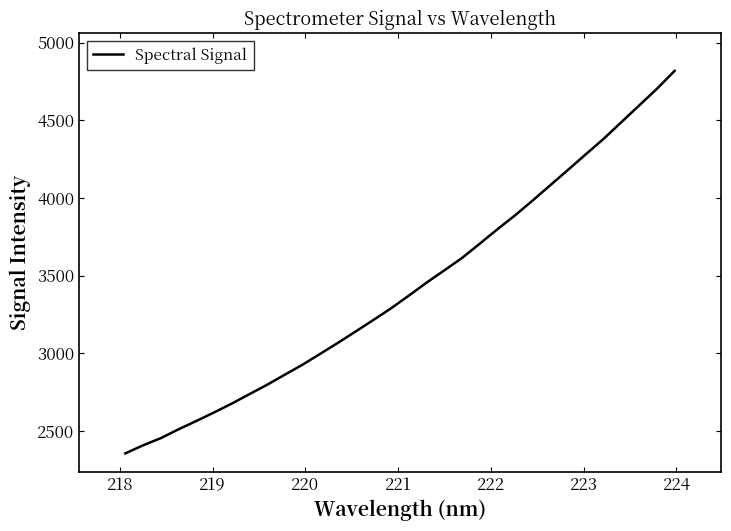

What is the greatest value displayed?

4818.4